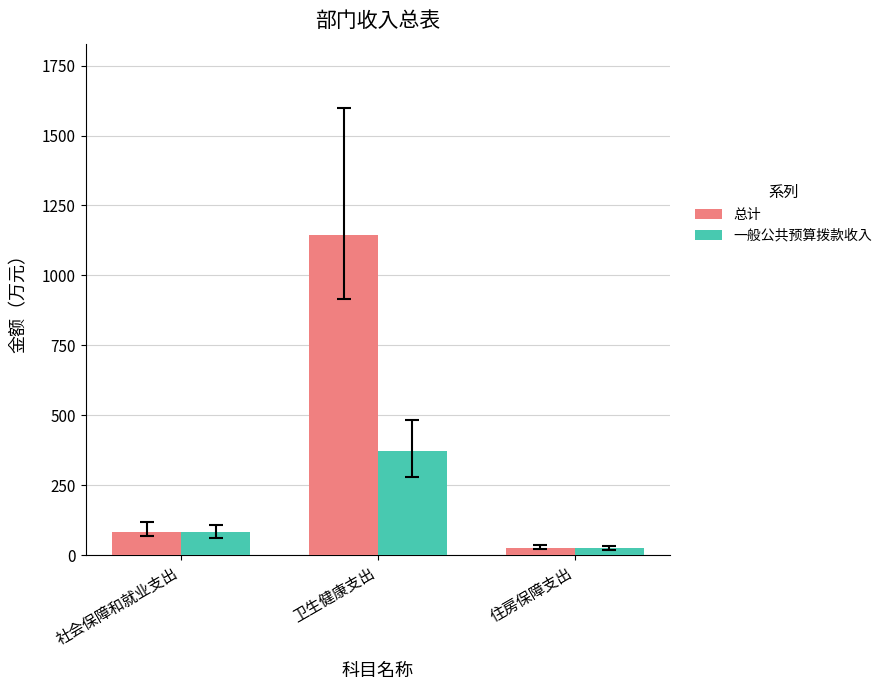

Does the chart contain stacked bars?

No